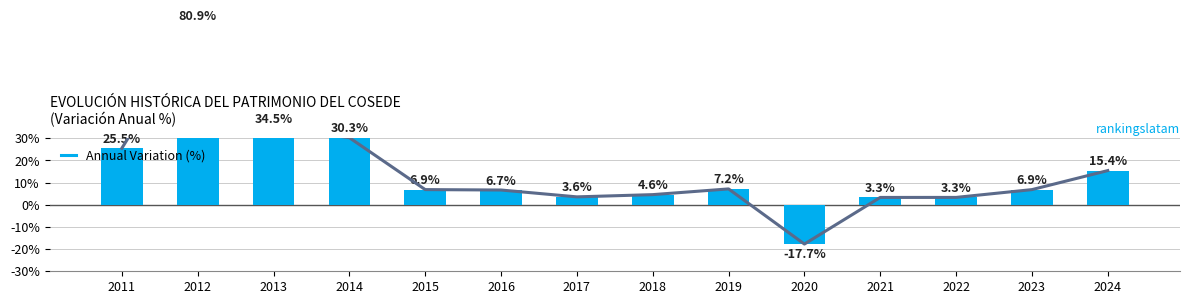

Reading left to right, what are all the values shown in this chart?

0.3	0.8	0.3	0.3	0.1	0.1	0.0	0.0	0.1	-0.2	0.0	0.0	0.1	0.2